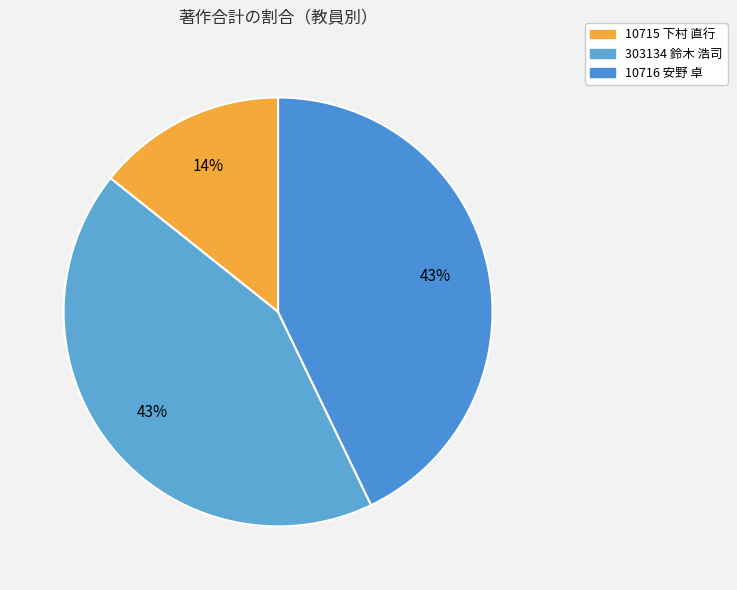

How many slices are in this pie chart?

3